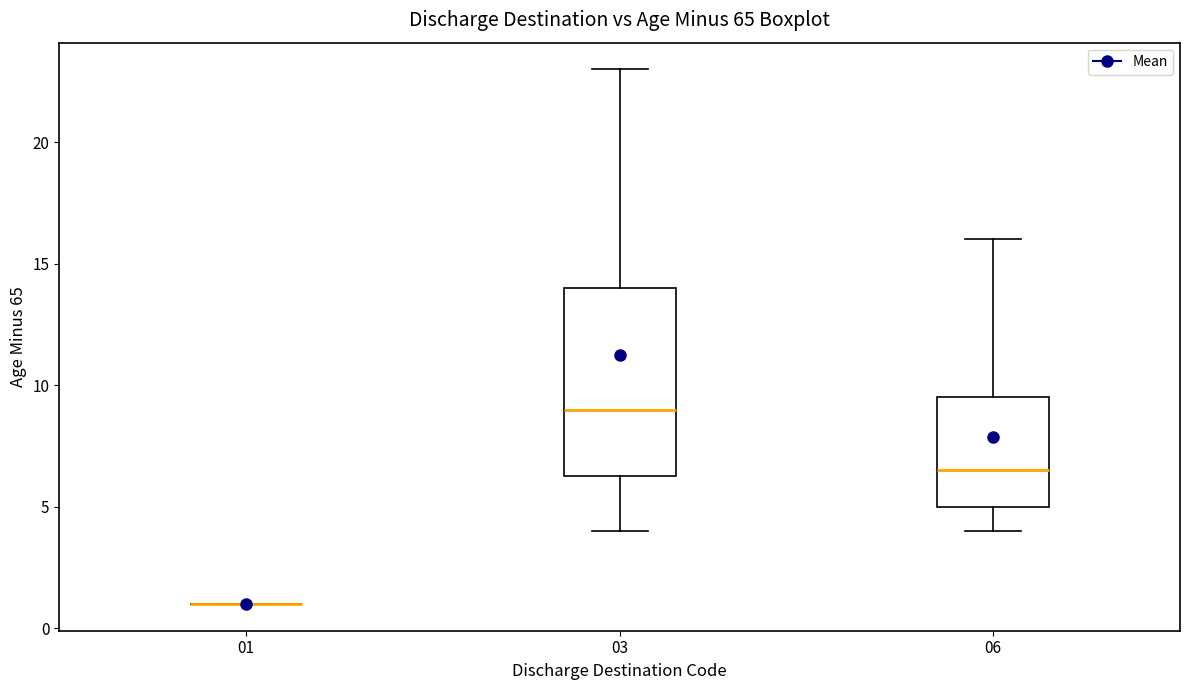

Where does the upper whisker of the box at x = 03 end on the y-axis? The values are not printed on the chart, so give them approximately, as read against the axis.

23.0